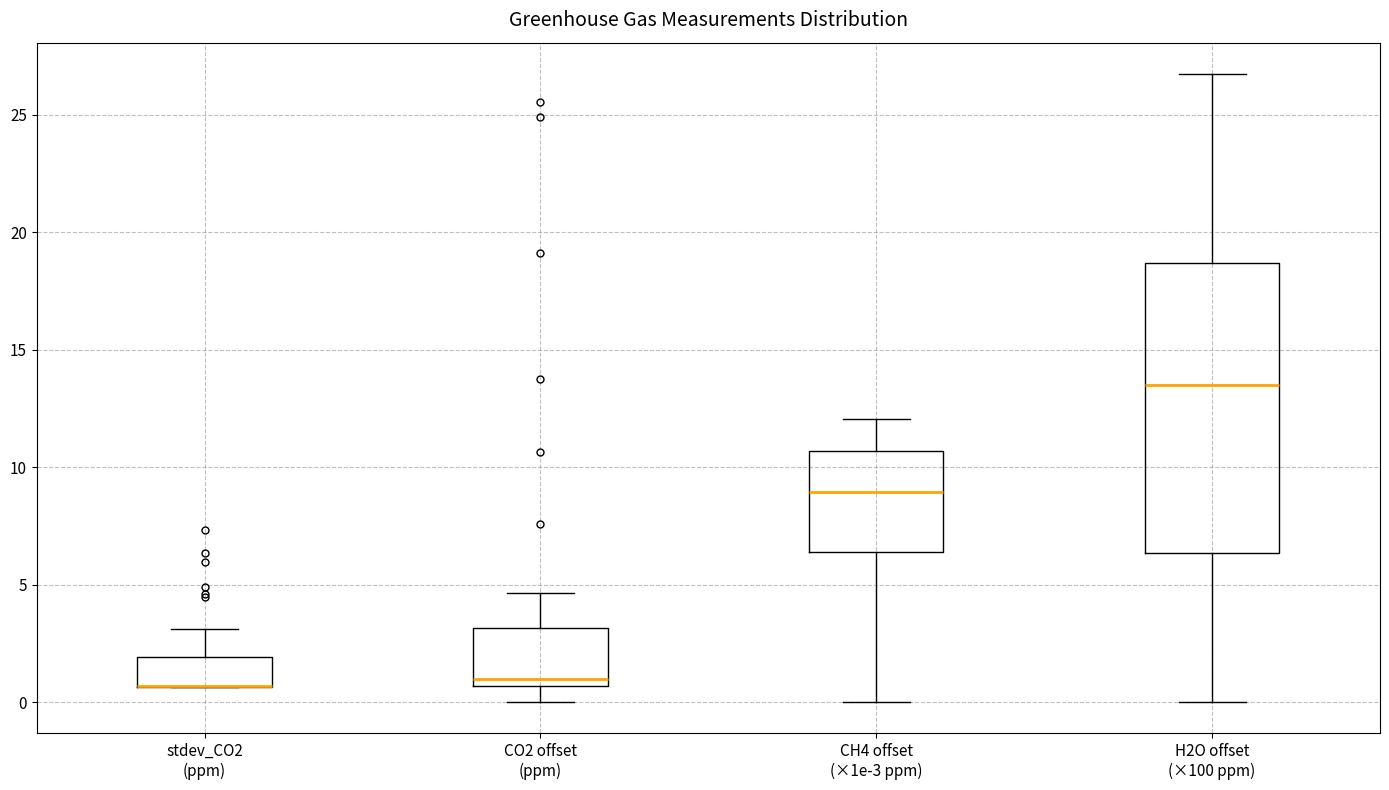

Reading left to right, read every box against the y-axis: the position of its median line, the range the box covers, and the ends of its whiskers. The values are not printed on the chart, so give them approximately, as read against the axis.

stdev_CO2 (ppm): median 0.5 (drawn on the box's lower edge), box 0.5 to 2.0, whiskers 0.5 to 3.0
CO2 offset (ppm): median 1.0, box 0.5 to 3.0, whiskers 0.0 to 4.5
CH4 offset (×1e-3 ppm): median 9.0, box 6.5 to 10.5, whiskers 0.0 to 12.0
H2O offset (×100 ppm): median 13.5, box 6.5 to 18.5, whiskers 0.0 to 26.5